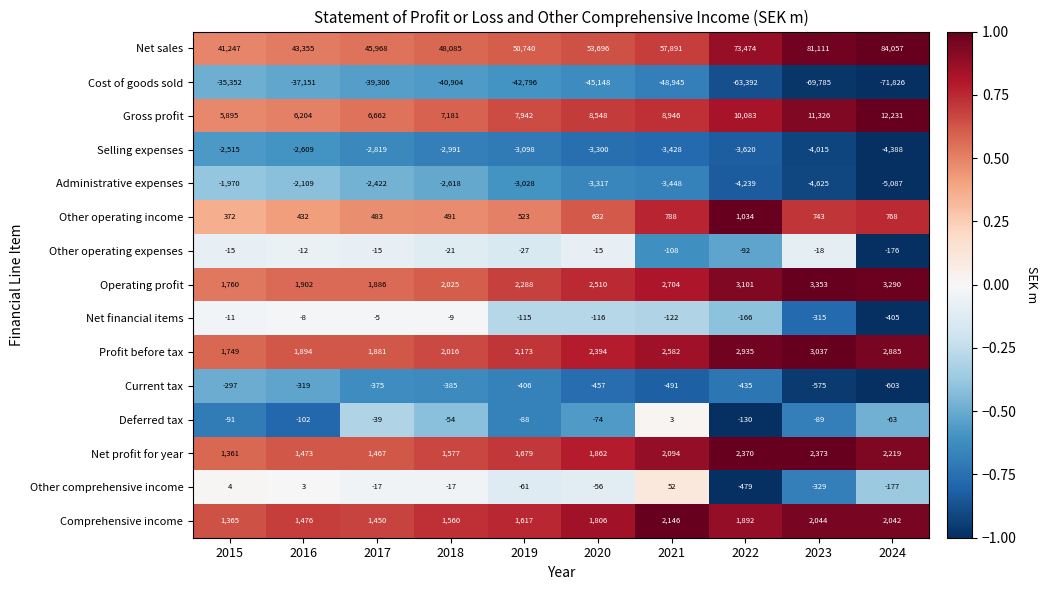

What is the difference between the highest and lowest values at 2017?

85274